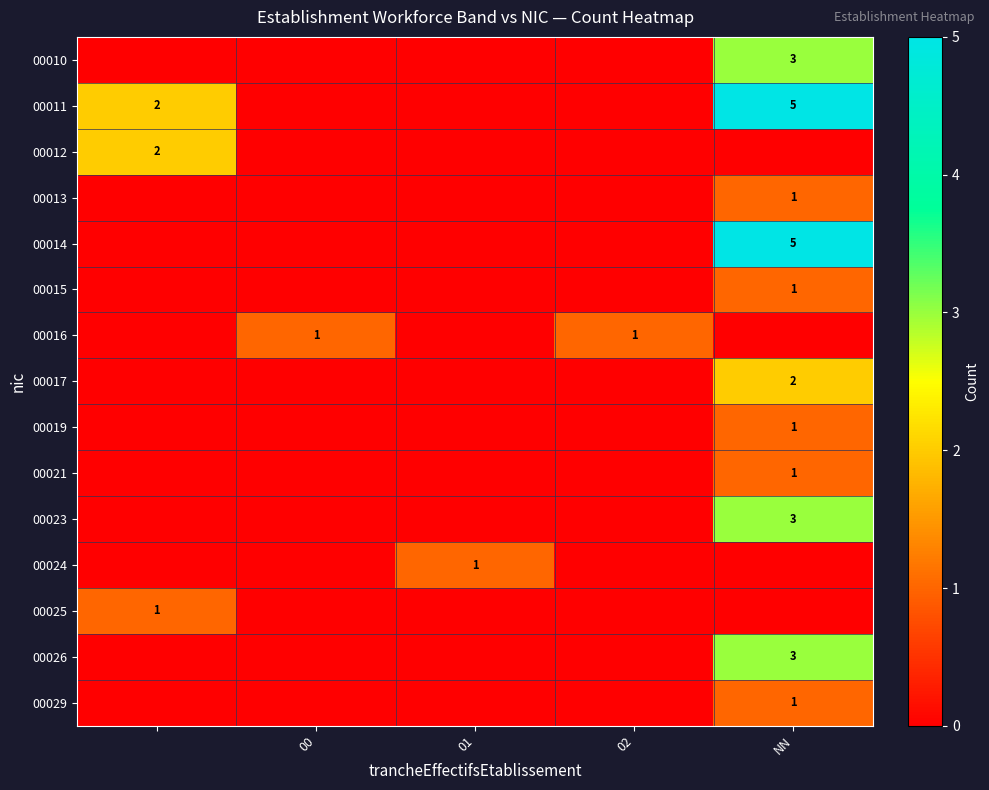

How many categories are shown in the chart?

5